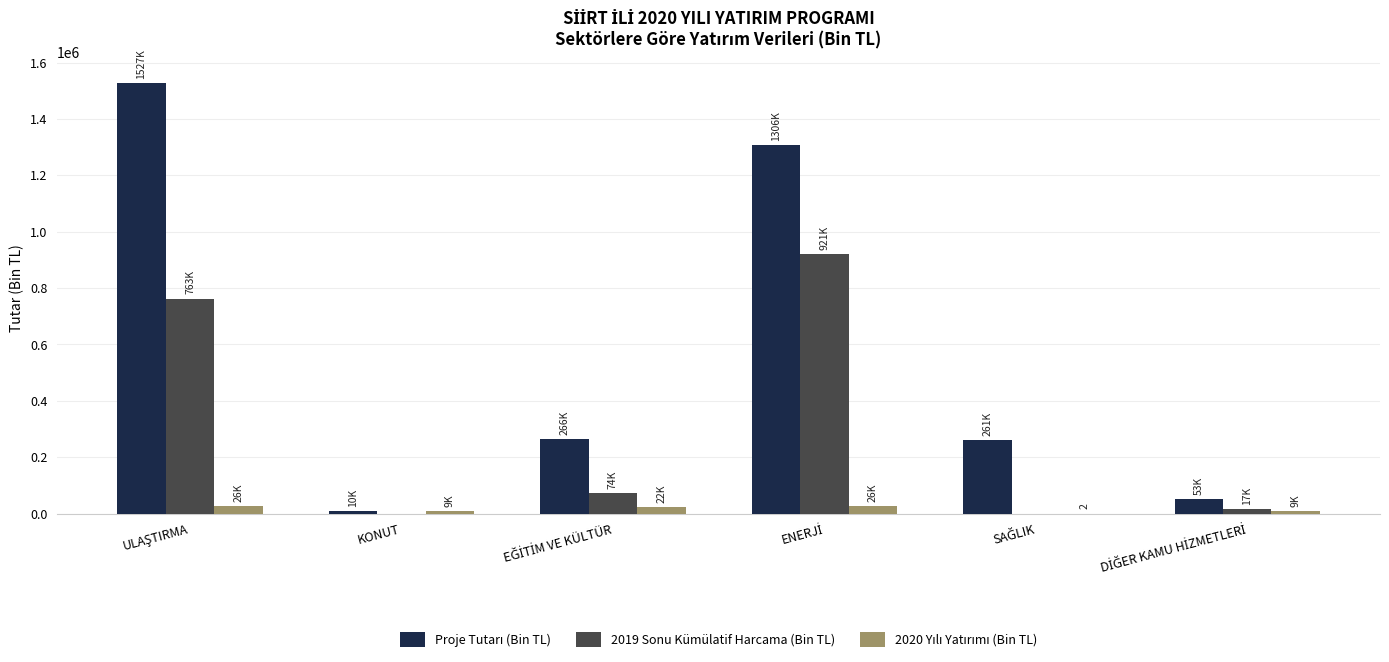

What is the maximum value shown in the chart?

1526517